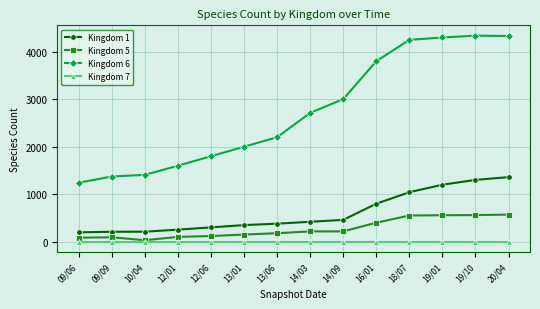

What is the highest value of the Kingdom 6 series?

4339